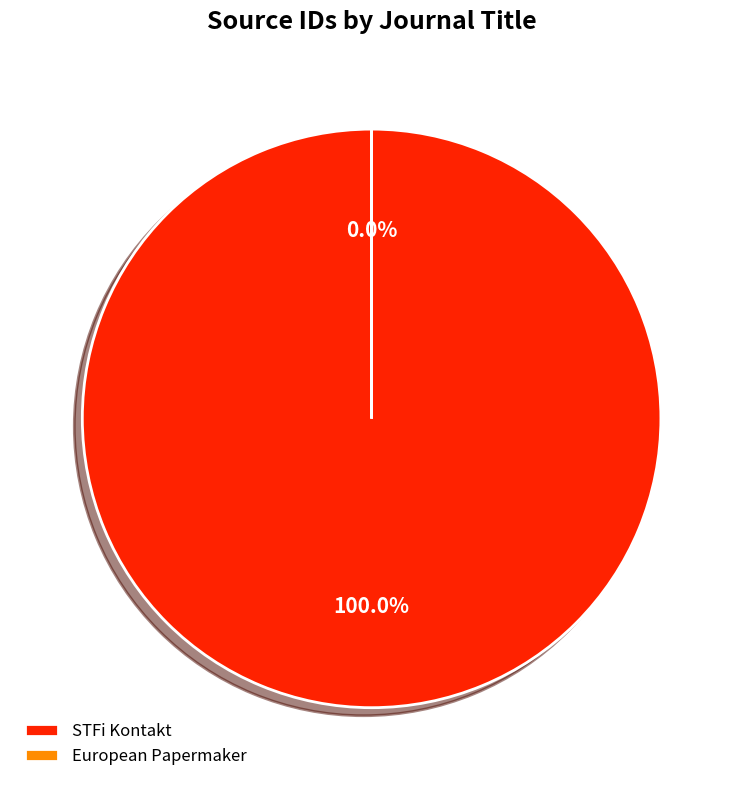

To the nearest percent, what is the combined percentage of European Papermaker and STFi Kontakt?

100%